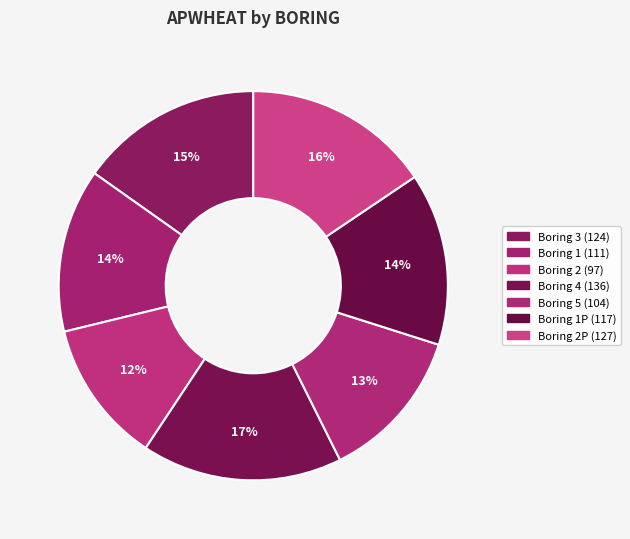

Which slice is the largest?

4